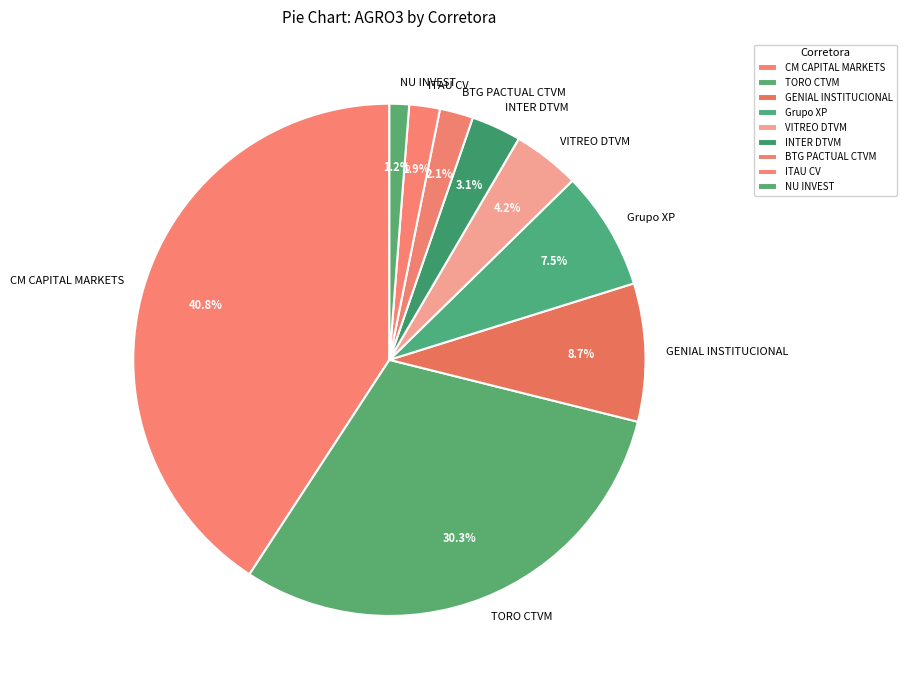

What is the total percentage of VITREO DTVM and Grupo XP?

11.7%